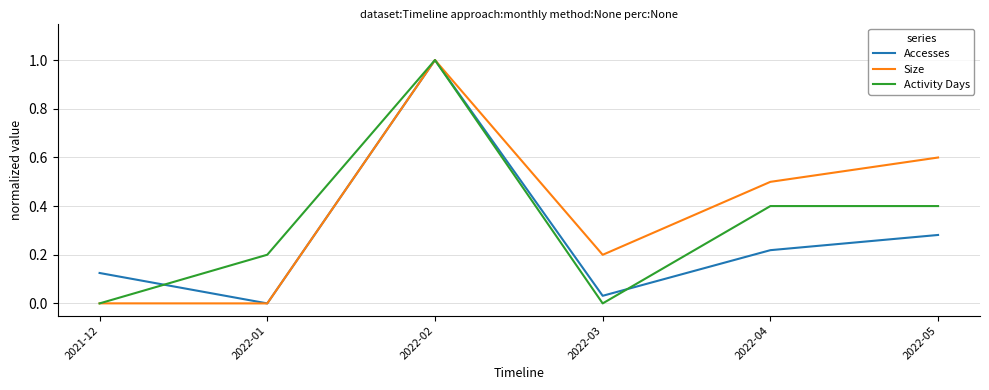

Between 2022-01 and 2022-05, which series saw the biggest shift?

Size